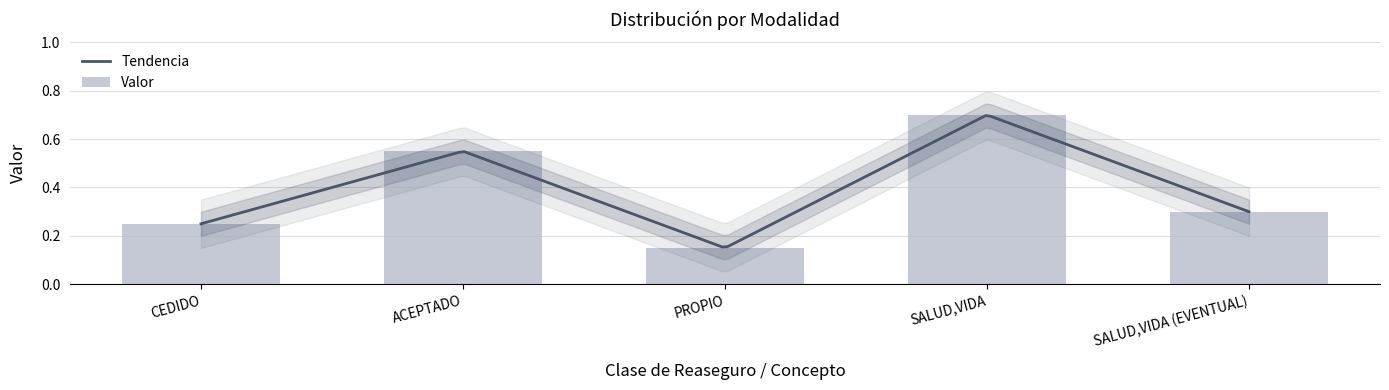

How many values are between 0 and 1?

5